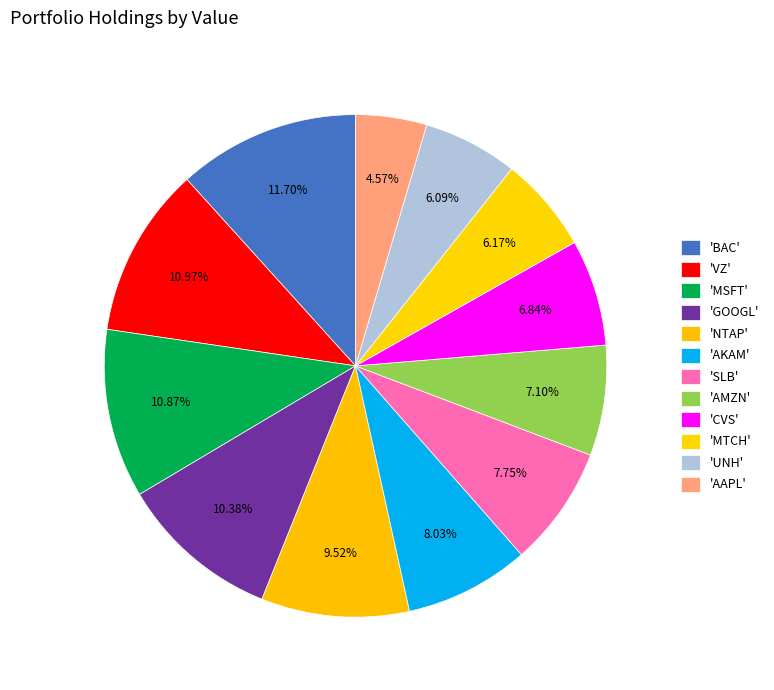

To the nearest percent, what is the average slice percentage?

8%